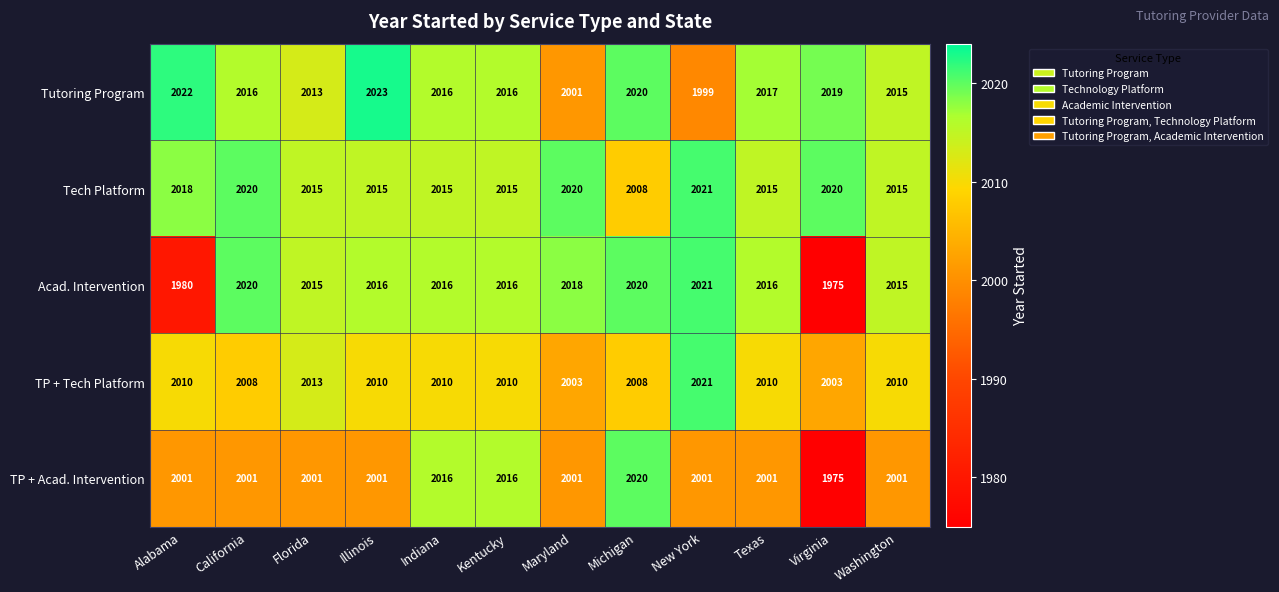

True or false: Tutoring Program has a value of 2023 at Illinois.

True